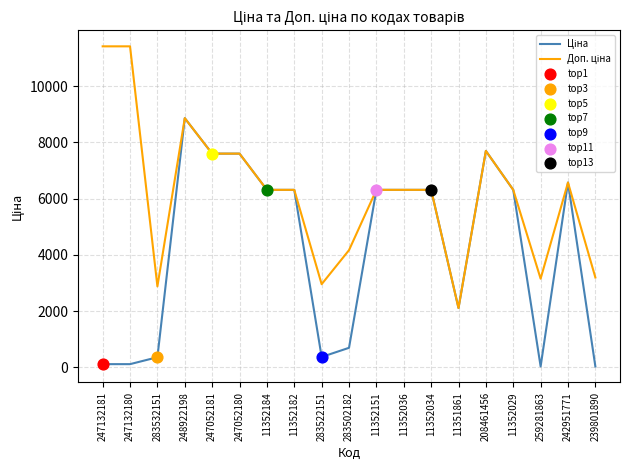

What is the total value across all series at 11351861?

4216.4